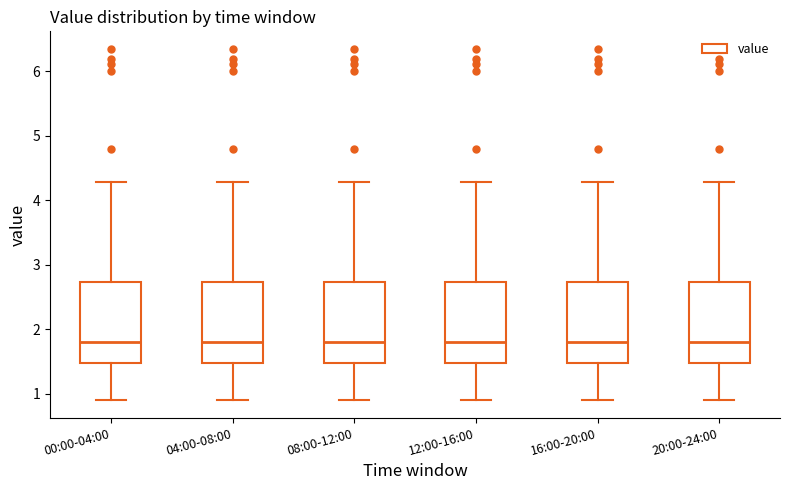

Where does the lower whisker of the box for 12:00-16:00 end on the y-axis? The values are not printed on the chart, so give them approximately, as read against the axis.

0.9